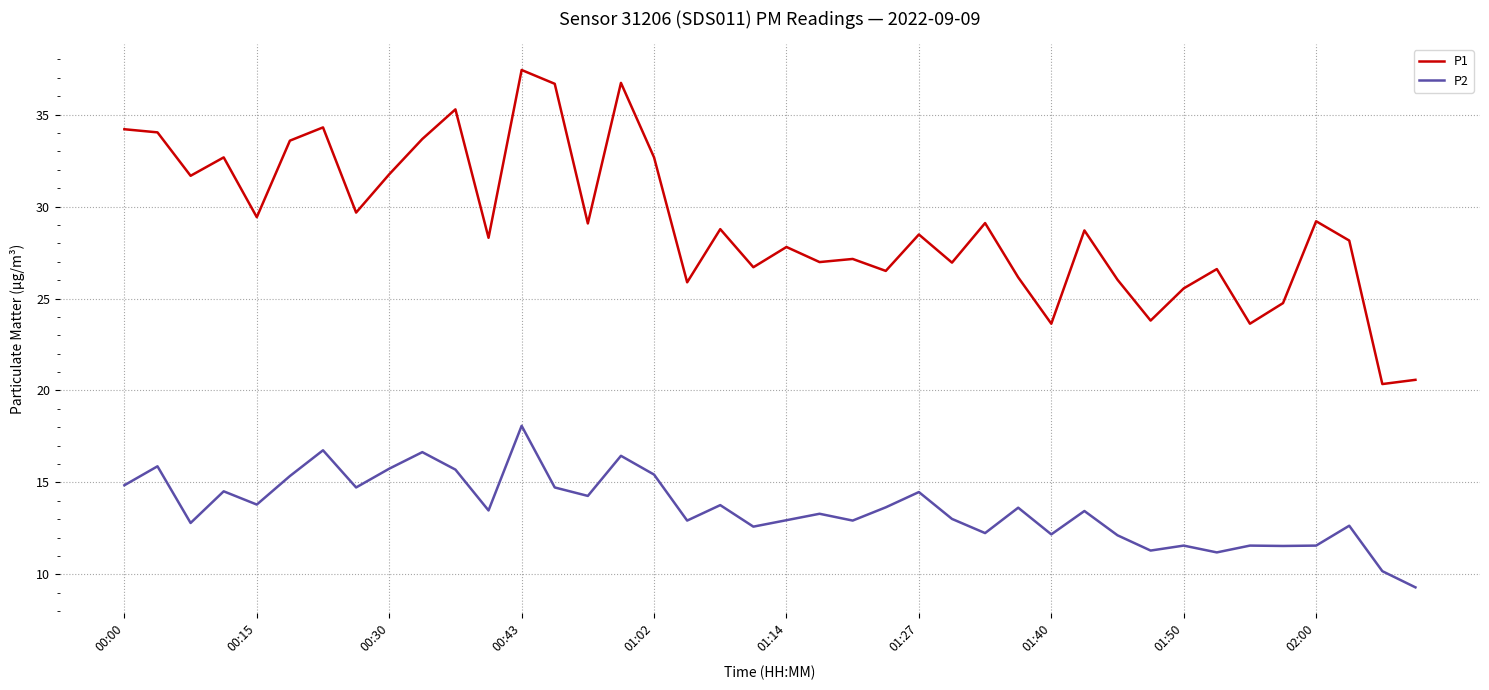

What is the smallest value displayed?

9.3